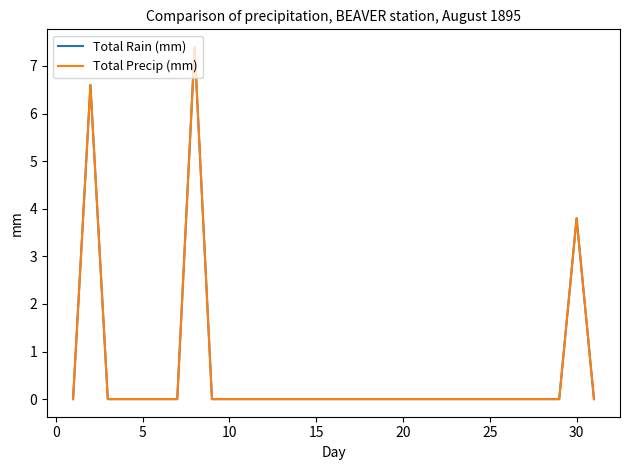

Does the chart display data point markers on the line(s)?

No